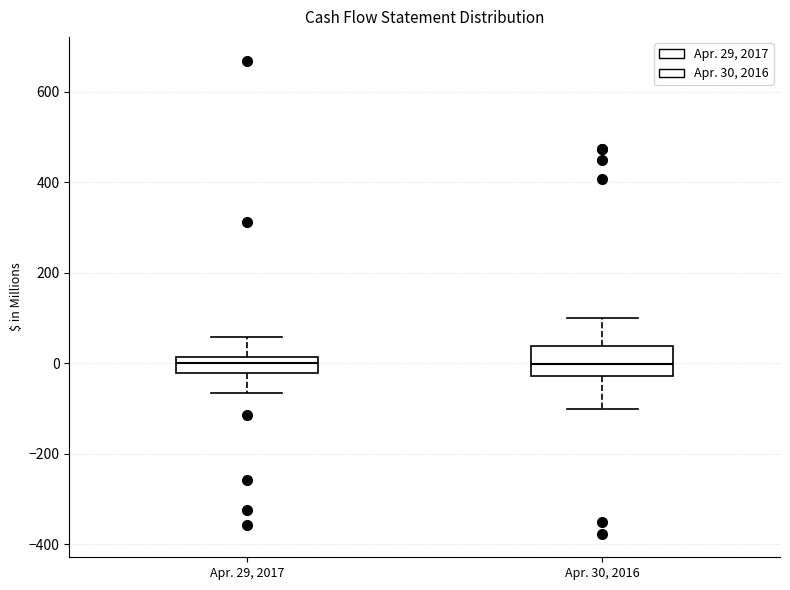

Reading left to right, transcribe this box plot: for each box, give where its median line is, the range the box spans, and where its two whiskers end, as read against the y-axis. The values are not printed on the chart, so give them approximately, as read against the axis.

Apr. 29, 2017: median 0, box -20 to 20, whiskers -60 to 60
Apr. 30, 2016: median 0, box -20 to 40, whiskers -100 to 100